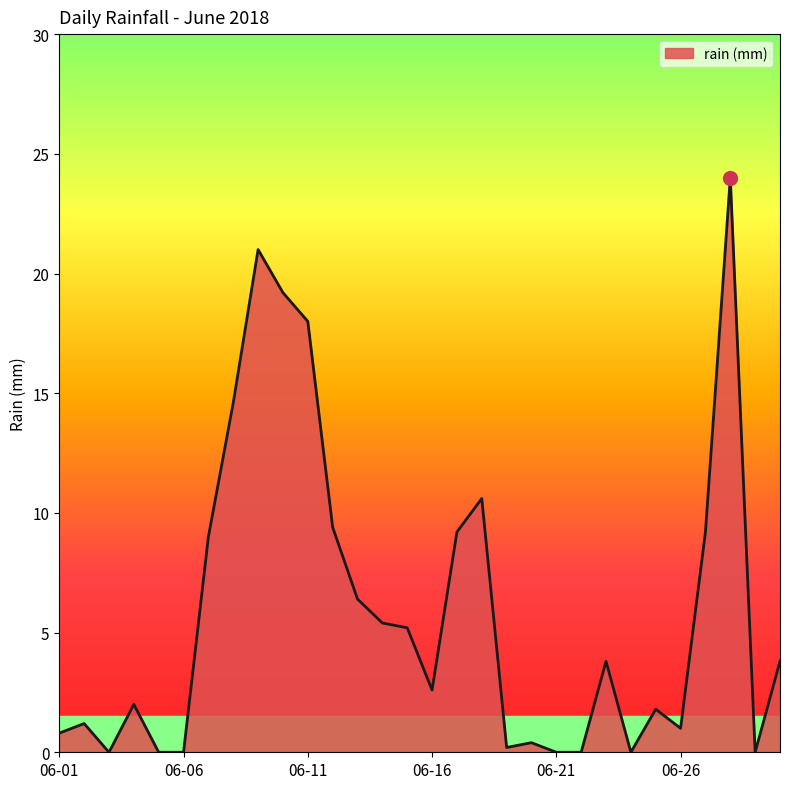

Count the number of values greater than 3.

15